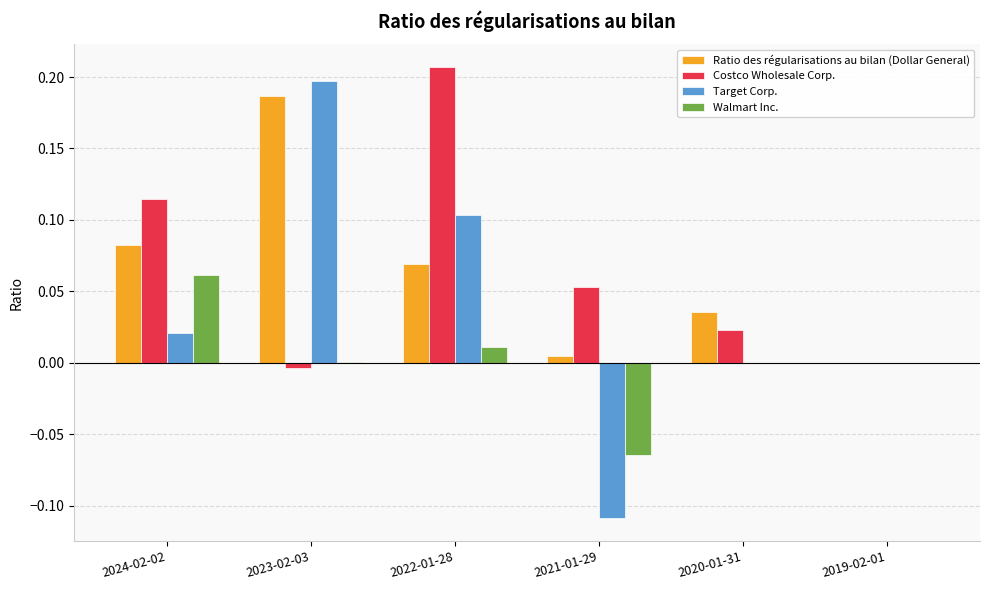

Which series changed the most between 2022-01-28 and 2021-01-29?

Target Corp.